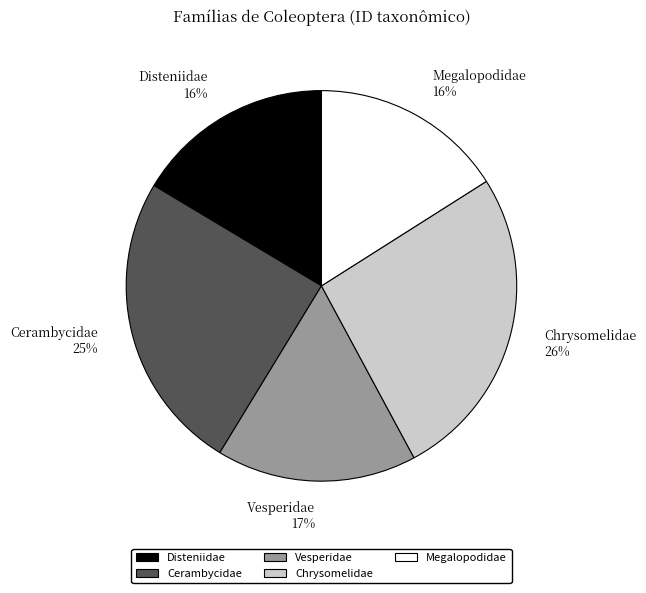

How many slices are in this pie chart?

5